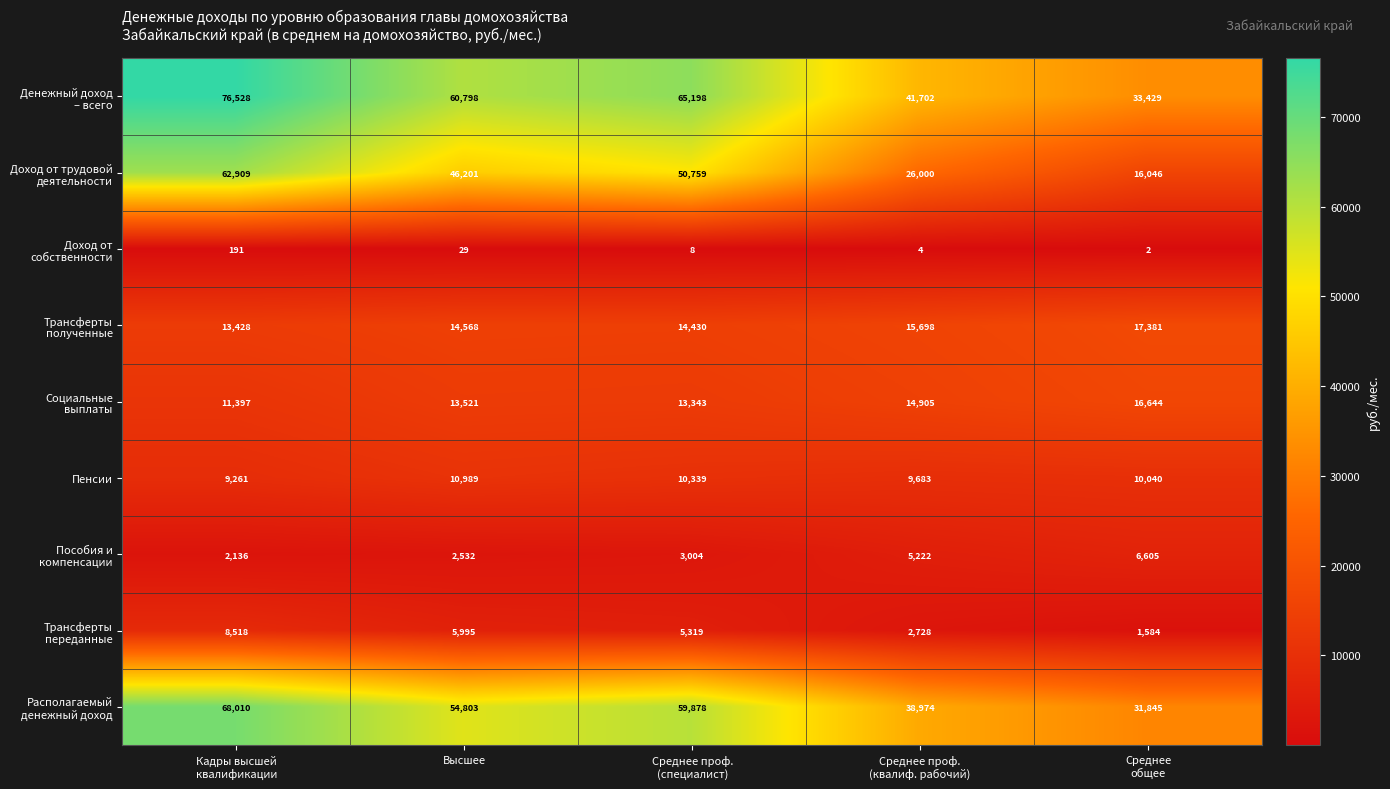

What is the difference between the second highest and minimum values in the Пенсии series?

1078